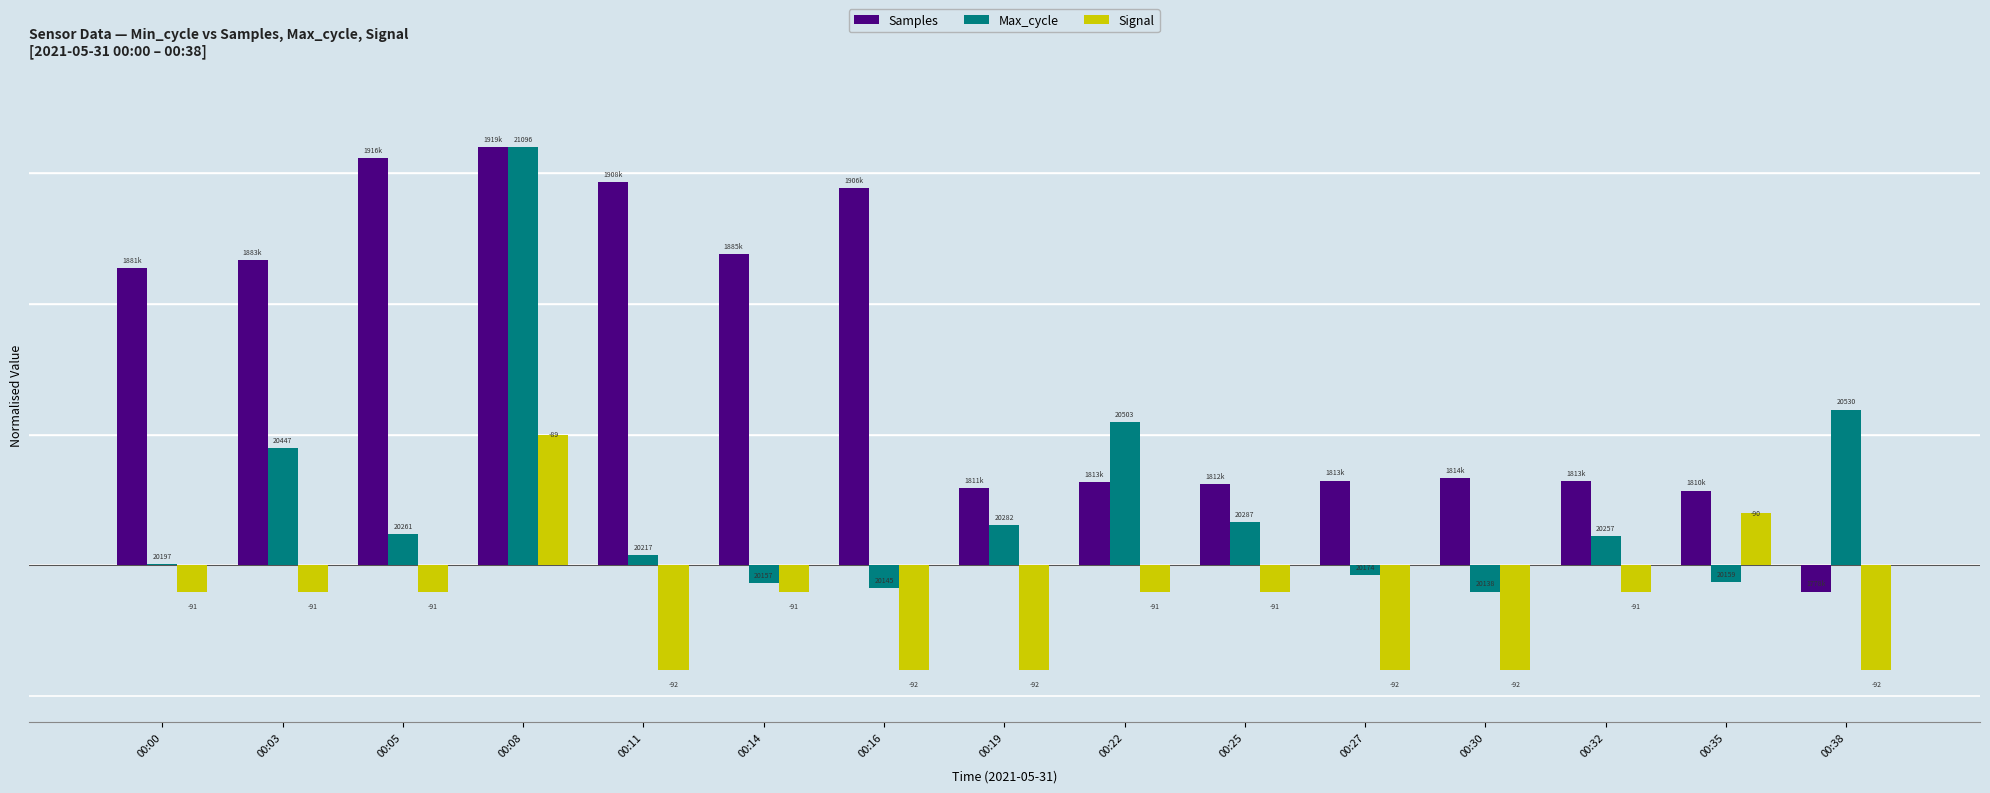

Which has a higher value, 00:25 or 00:27?

00:27